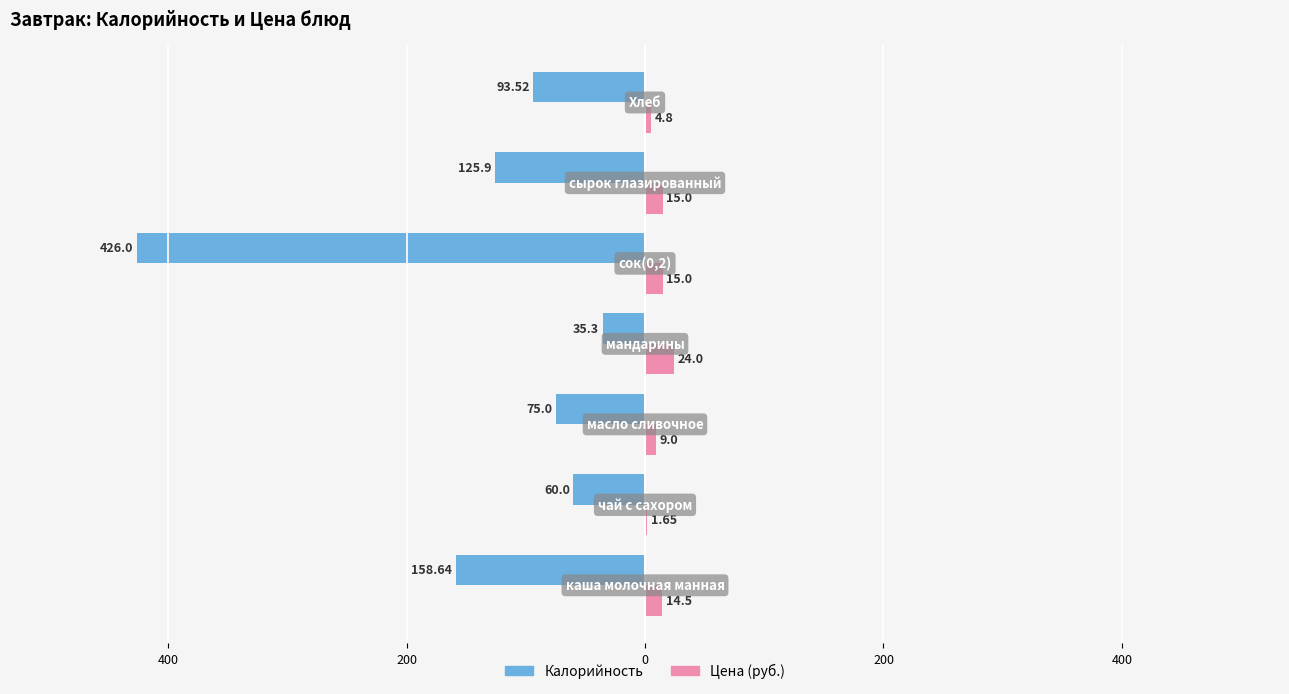

Between 600 and 600, which series saw the biggest shift?

Калорийность